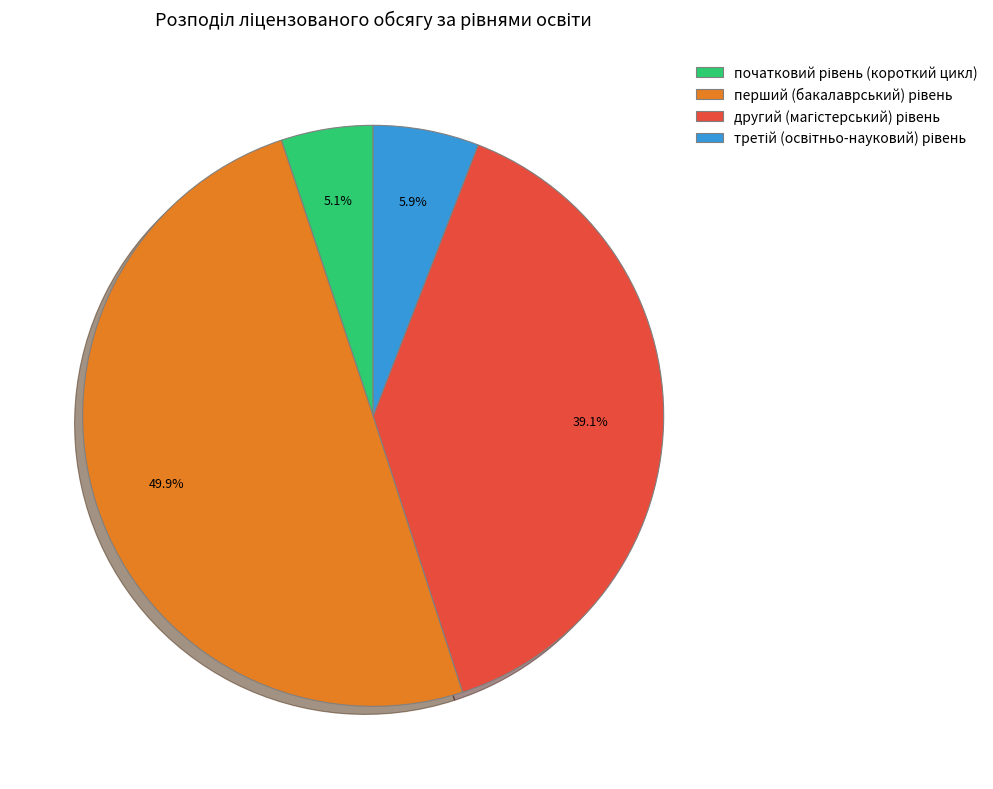

To the nearest percent, what percentage of the pie is другий (магістерський) рівень?

39%